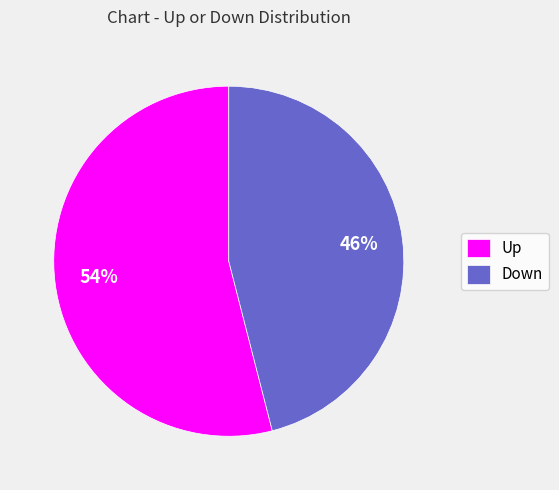

Is the sum of Up and Down greater than half?

Yes